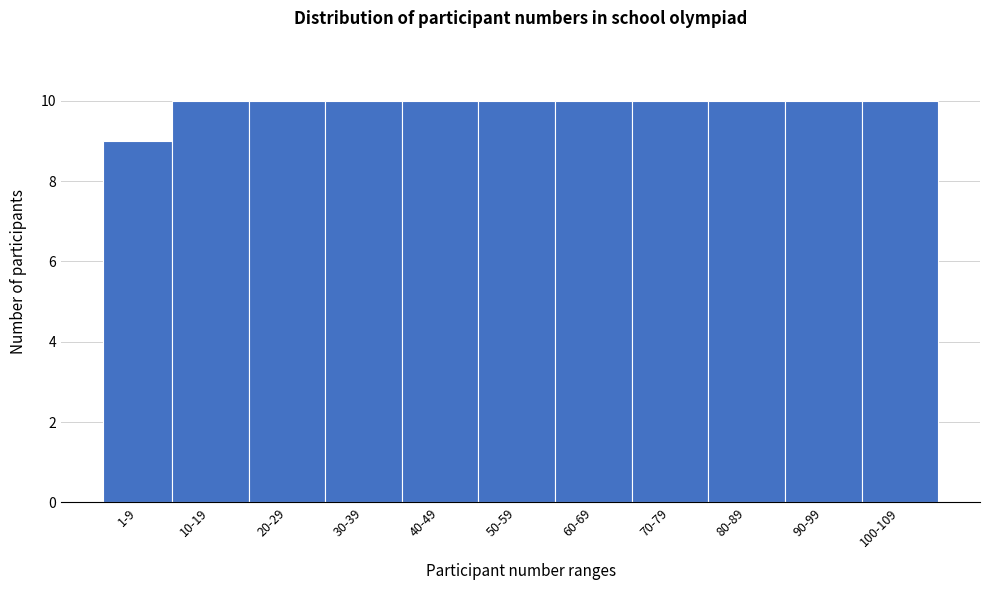

Reading right to left, what are all the values shown in this chart?

100-109=10	90-99=10	80-89=10	70-79=10	60-69=10	50-59=10	40-49=10	30-39=10	20-29=10	10-19=10	1-9=9